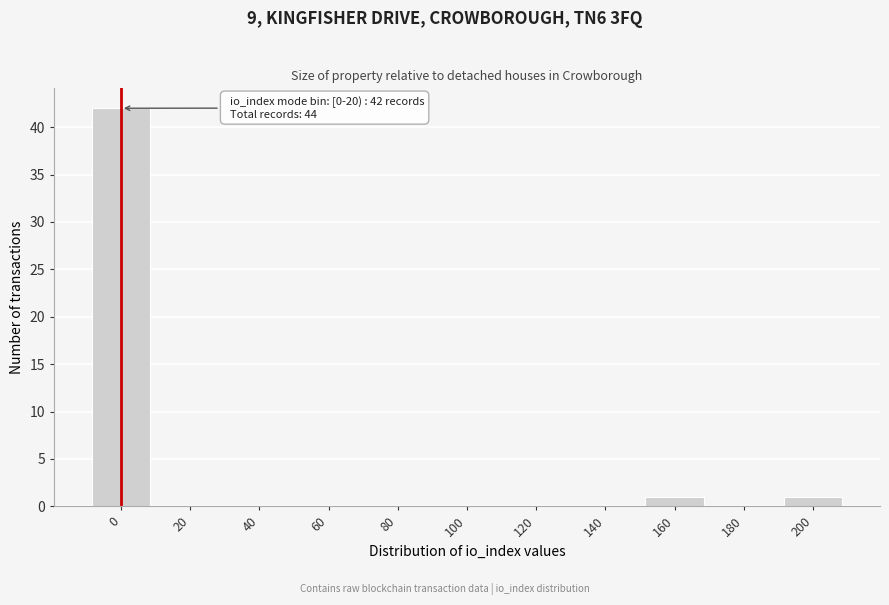

Reading left to right, transcribe all the data shown in this chart.

0=42	20=0	40=0	60=0	80=0	100=0	120=0	140=0	160=1	180=0	200=1